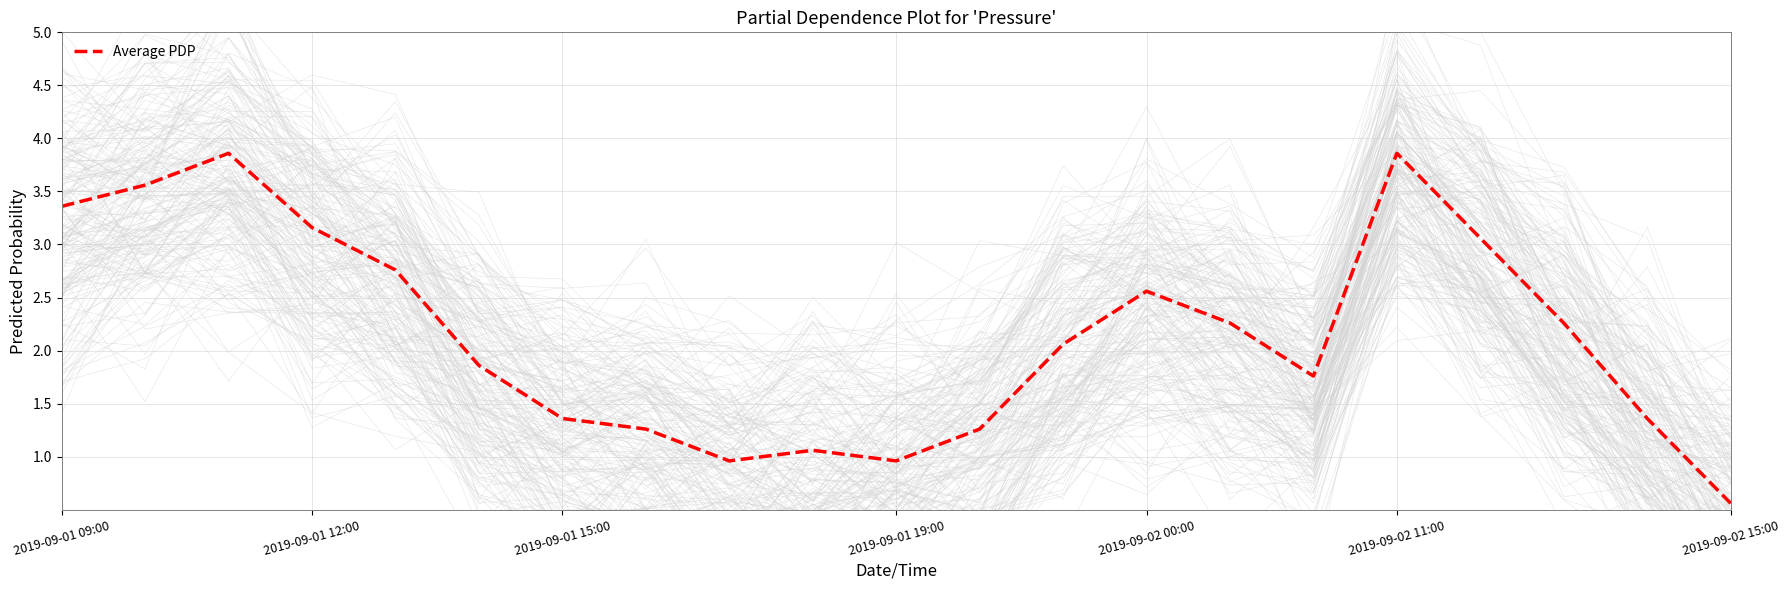

Where does the Average PDP series first go above 2?

2019-09-01 09:00